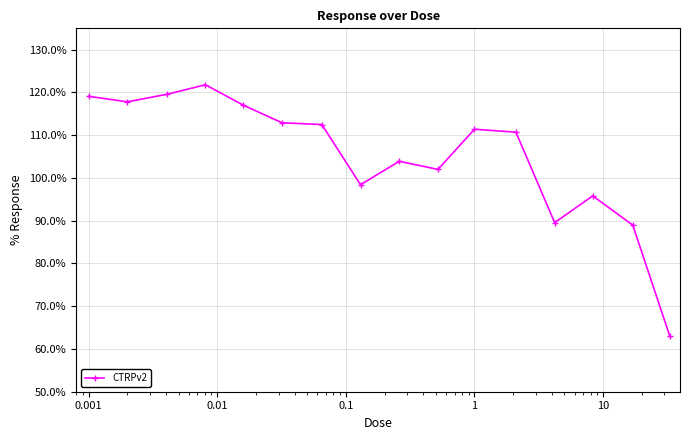

Does the chart have visible grid lines?

Yes